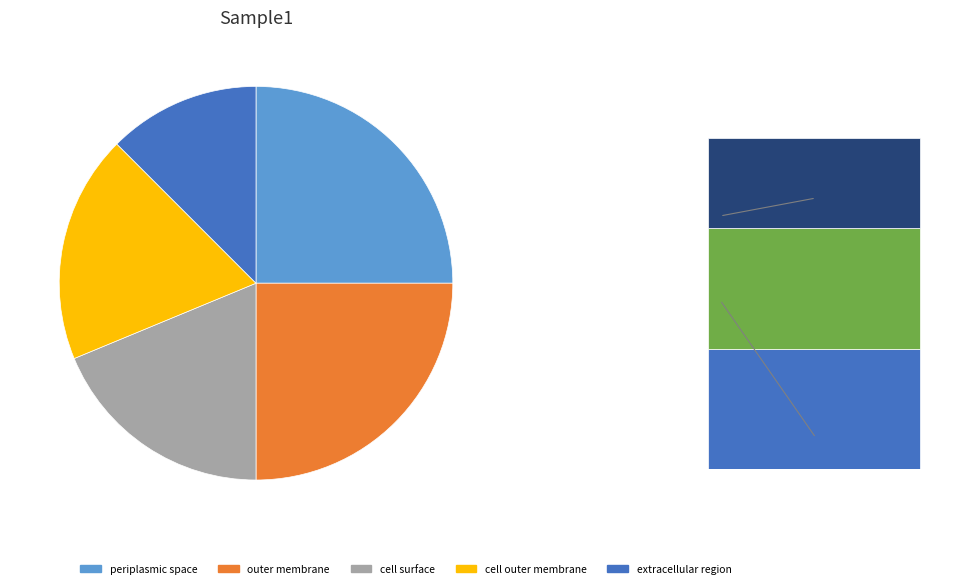

What is the smallest slice in the pie chart?

extracellular region